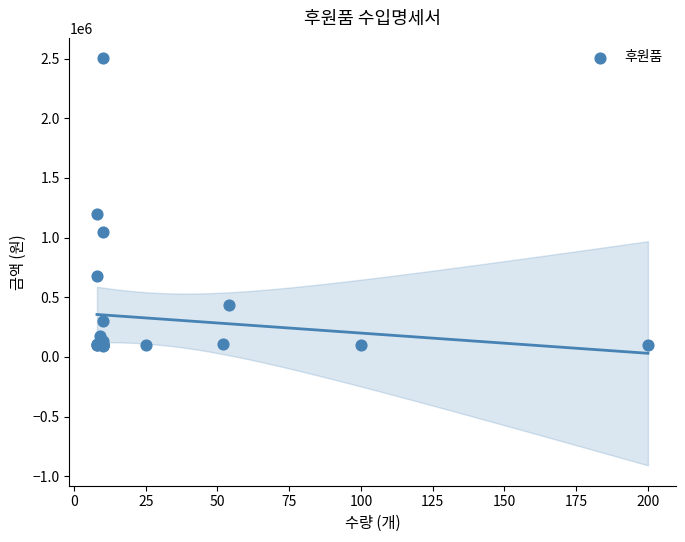

What Y value in the scatter plot is closest to 1295600?

1198780